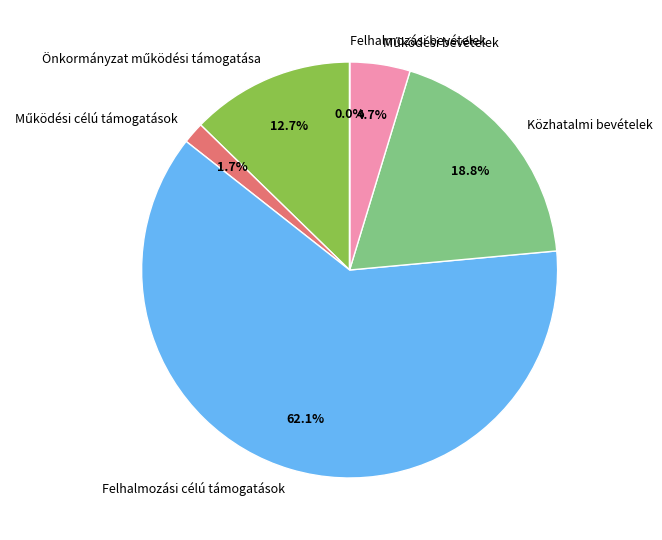

The Közhatalmi bevételek slice represents 19% of the pie. True or false?

True